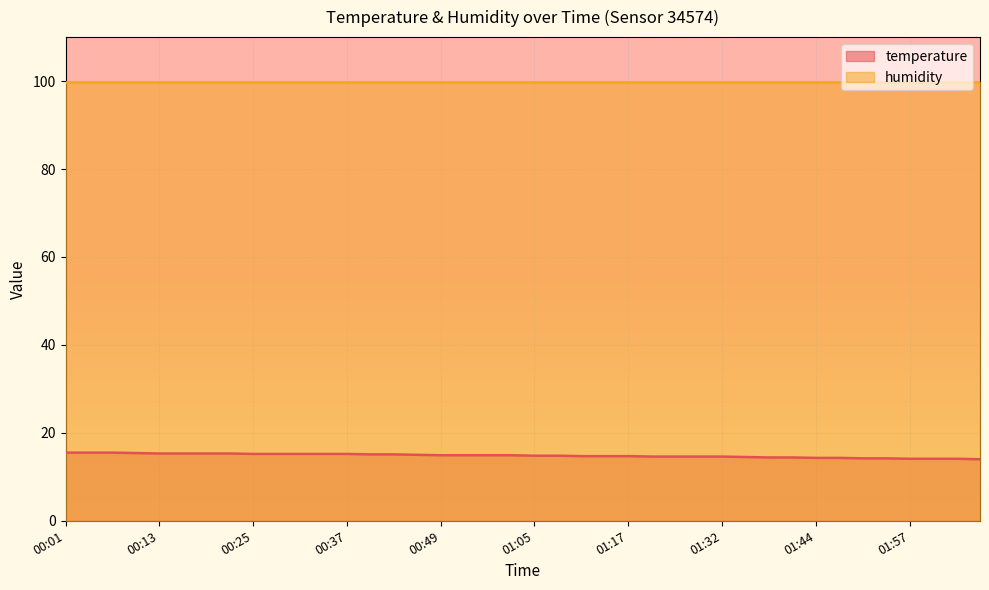

Reading right to left, extract all data points from this chart.

14.0	14.1	14.1	14.1	14.2	14.2	14.3	14.3	14.4	14.4	14.5	14.6	14.6	14.6	14.6	14.7	14.7	14.7	14.8	14.8	14.9	14.9	14.9	14.9	15.0	15.1	15.1	15.2	15.2	15.2	15.2	15.2	15.3	15.3	15.3	15.3	15.4	15.5	15.5	15.5